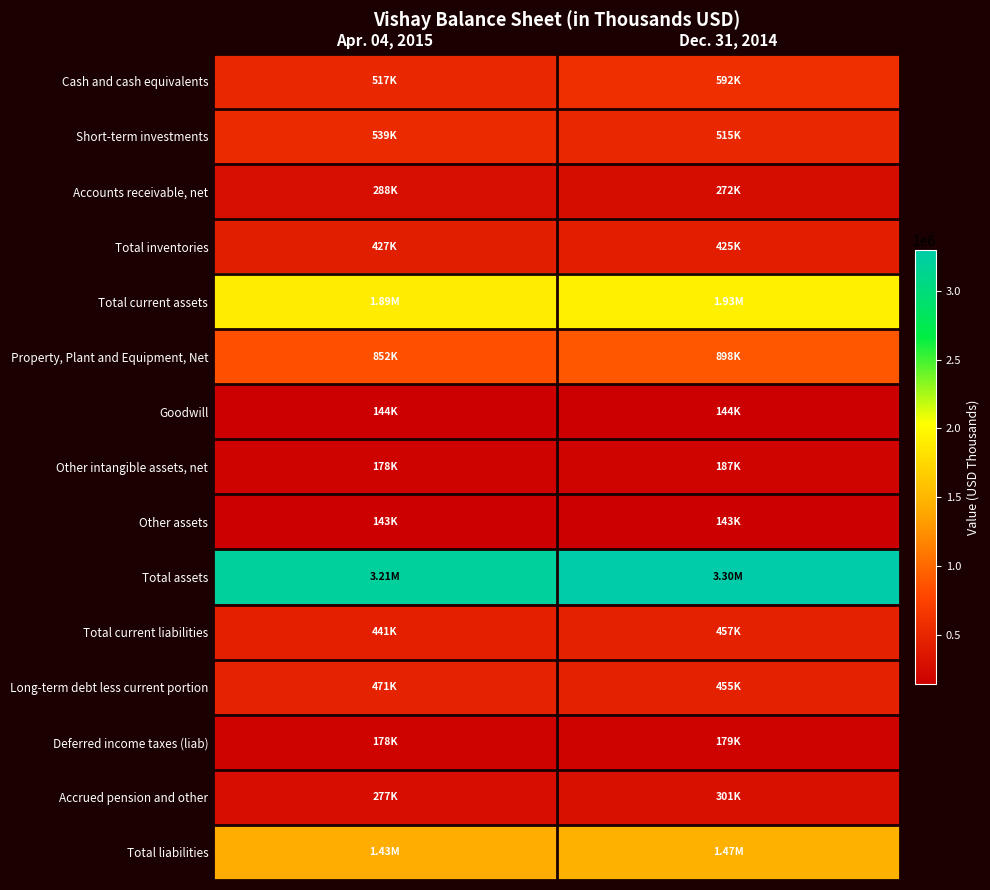

Which series has the widest spread of values?

Total assets